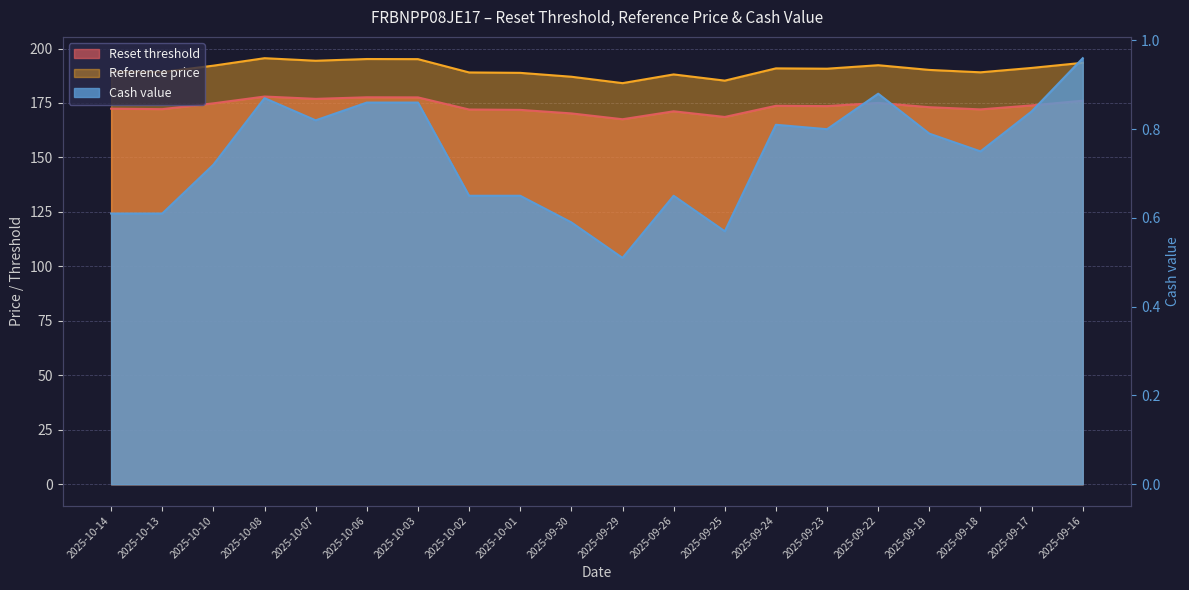

Where is the first local minimum for Reference price?

2025-10-13